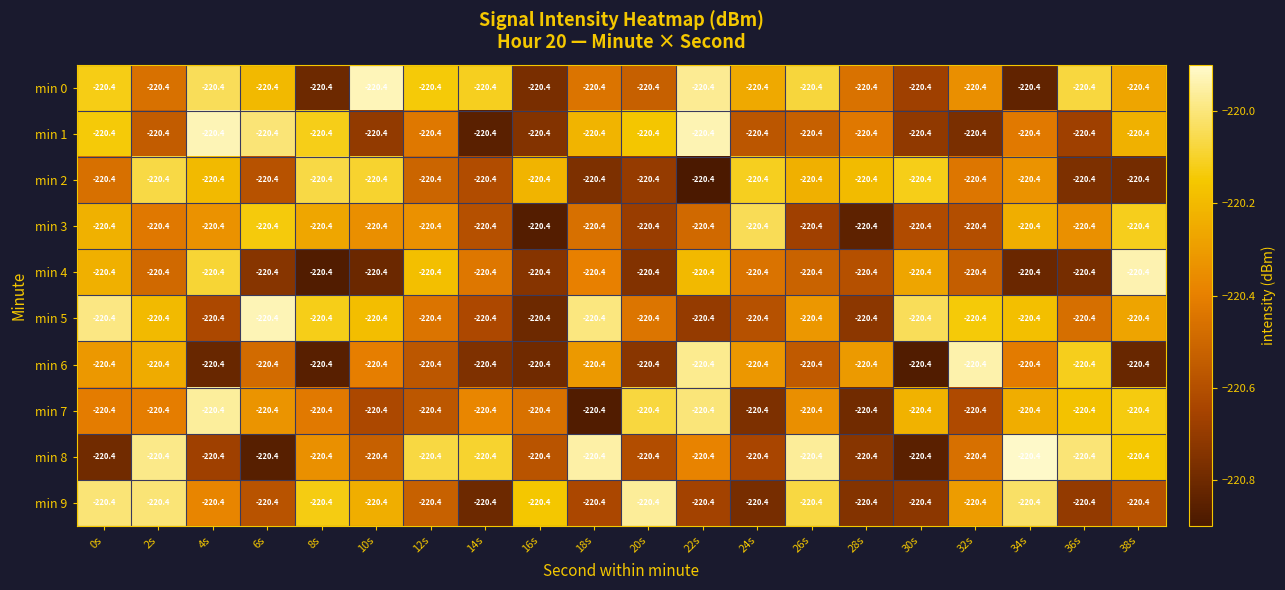

The value of min 4 at 12s is -220.2. True or false?

True